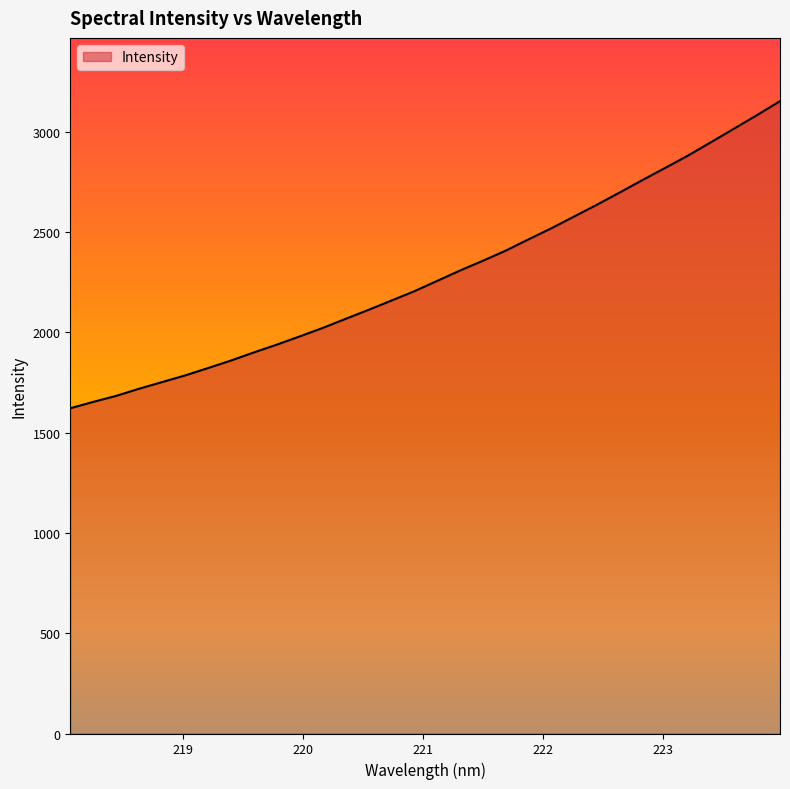

What is the difference between the maximum and minimum values?

1530.6